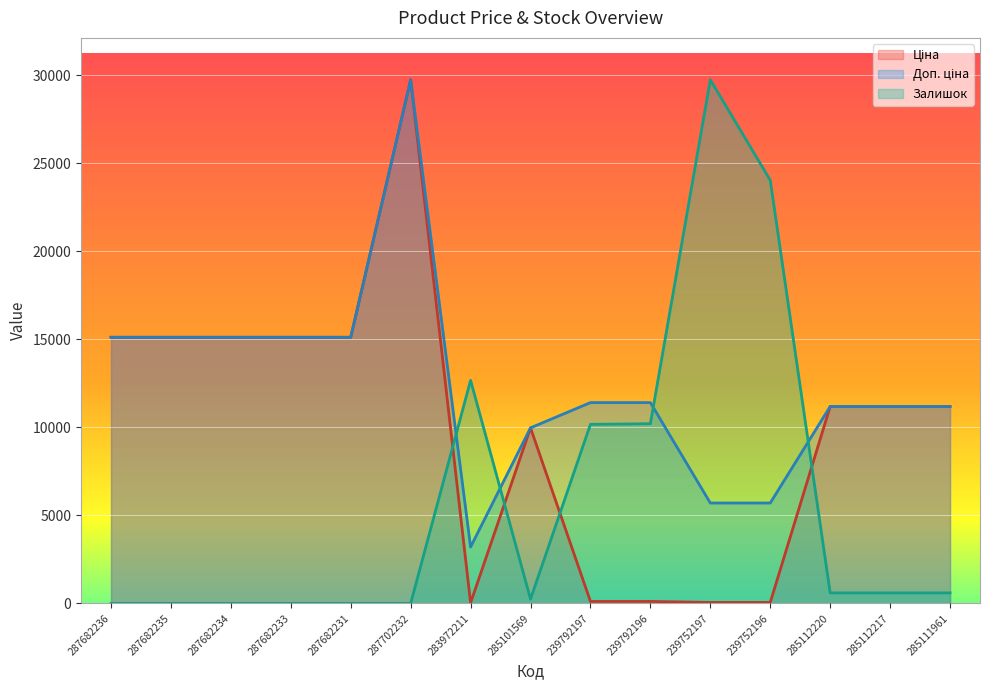

At which category does the chart reach its minimum across all series?

287682236